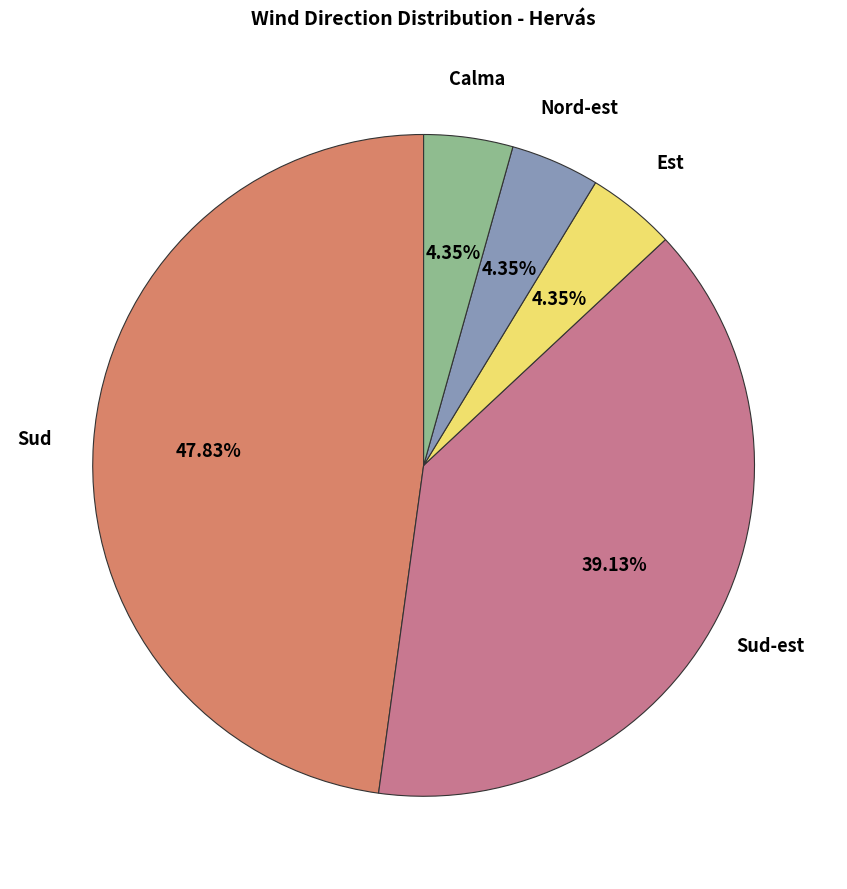

What percentage is NOT represented by Sud-est?

60.9%